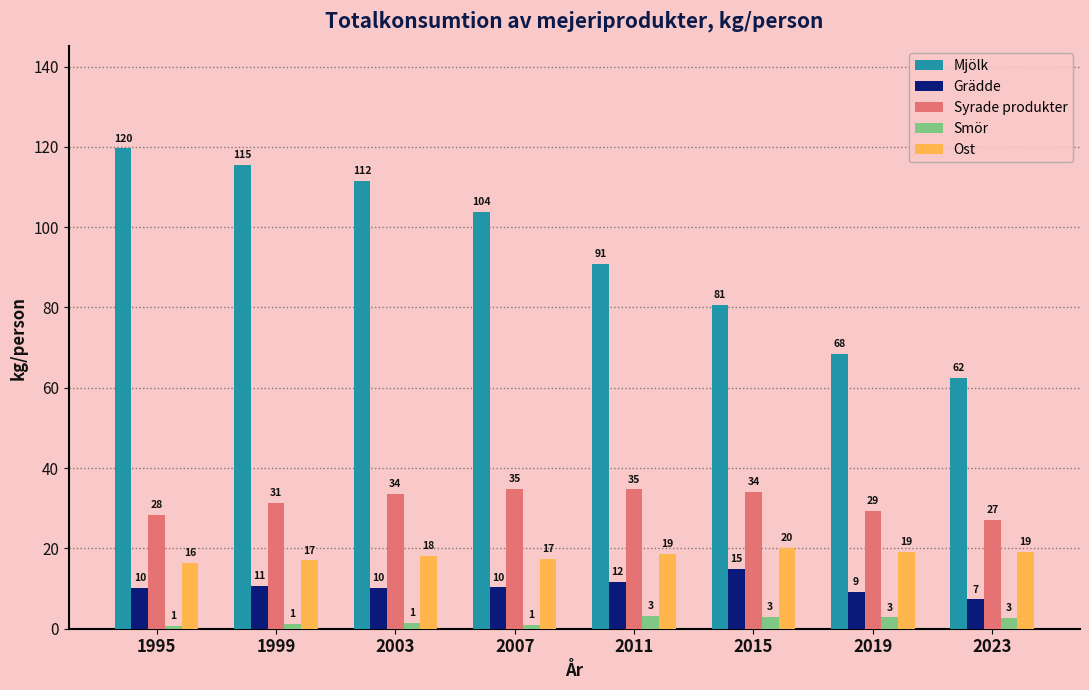

Between 2003 and 2007, which is larger?

2003